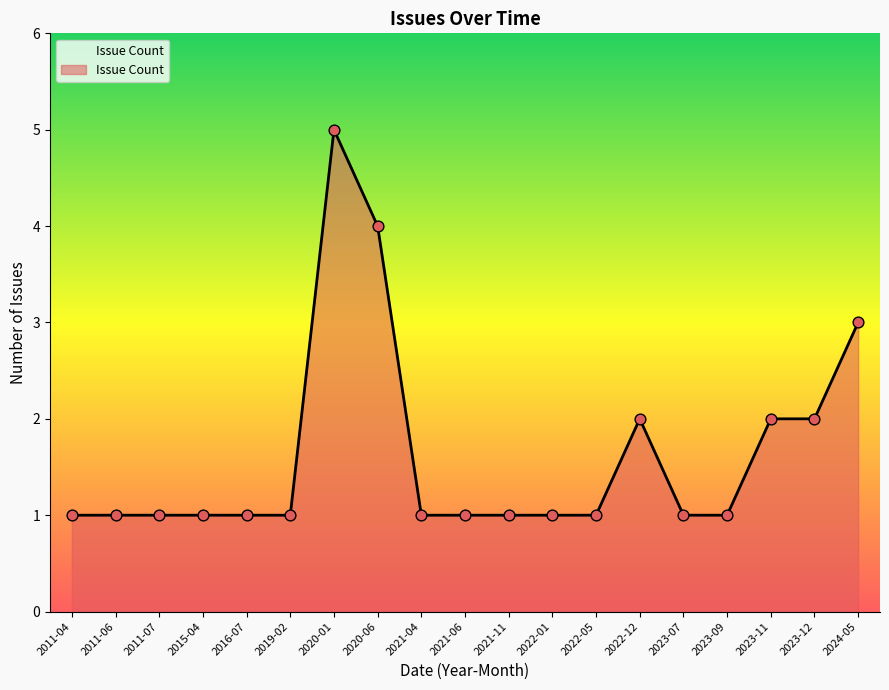

What is the ratio of the value at 2020-01 to the value at 2016-07?

5.0